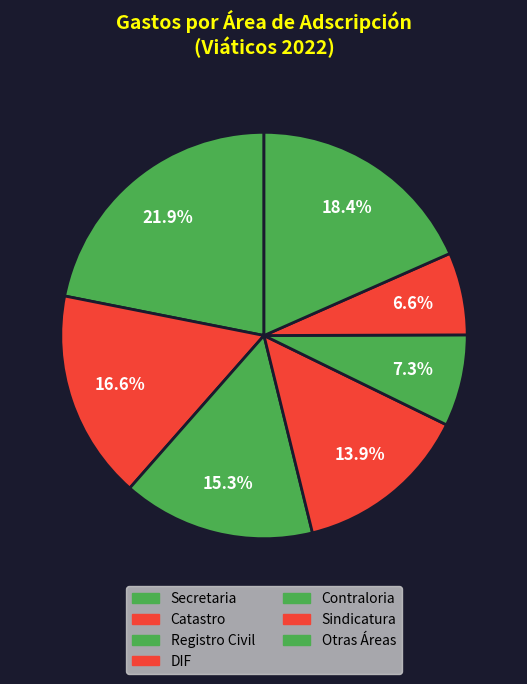

Does any single category account for the majority?

No